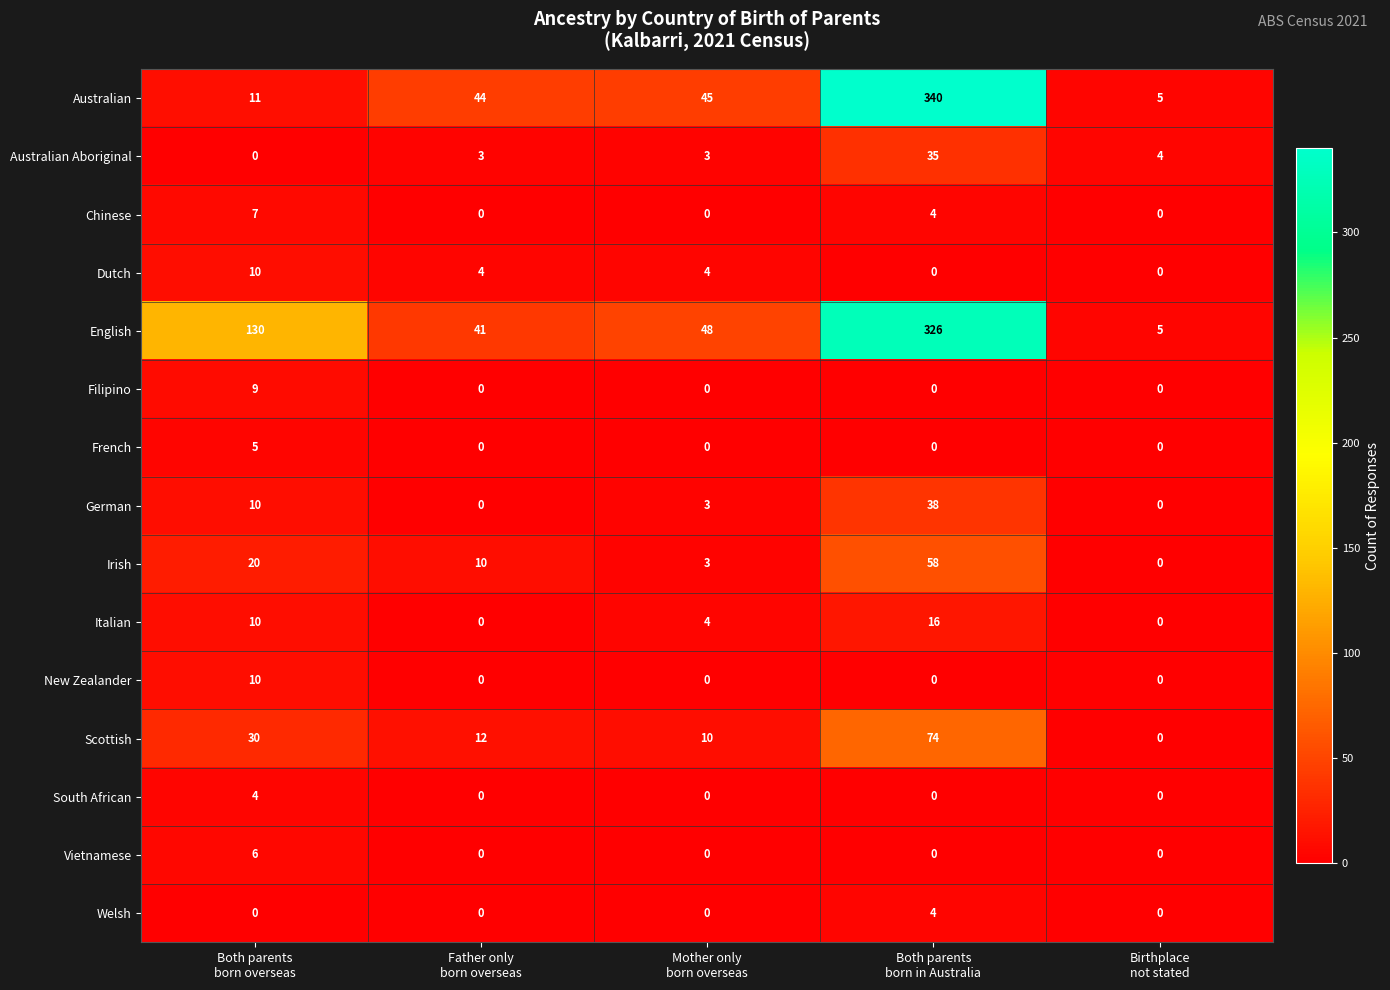

Which series has the widest spread of values?

Australian